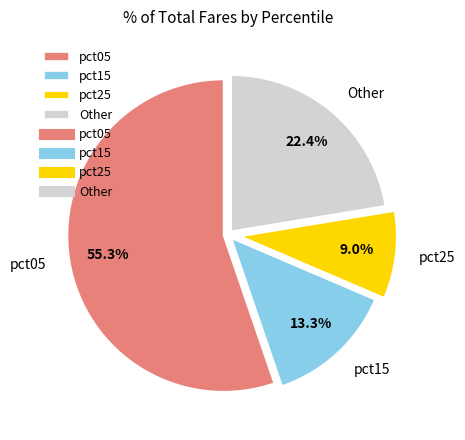

Between Other and pct25, which is larger?

Other